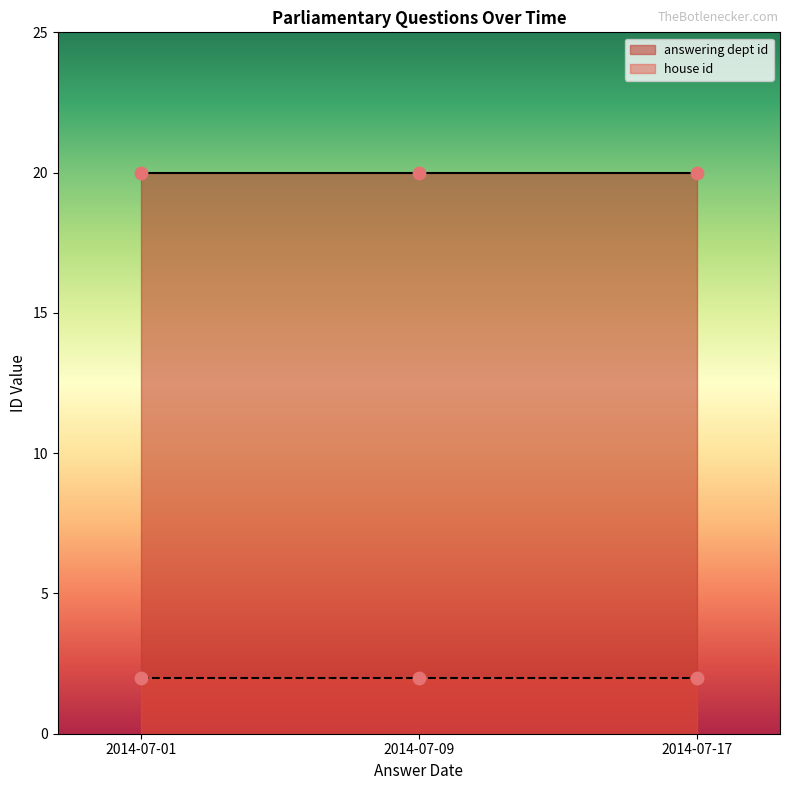

What are all the series names shown in the legend?

answering dept id, house id